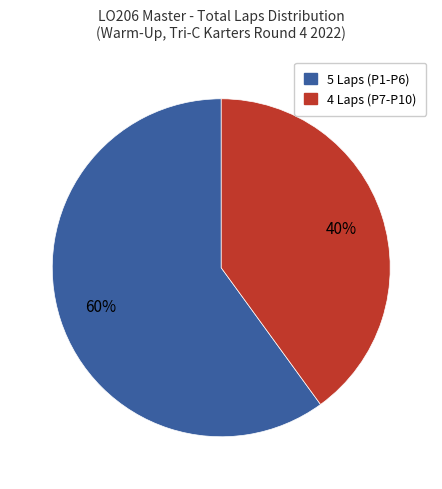

Is there any slice that represents more than half of the pie?

Yes